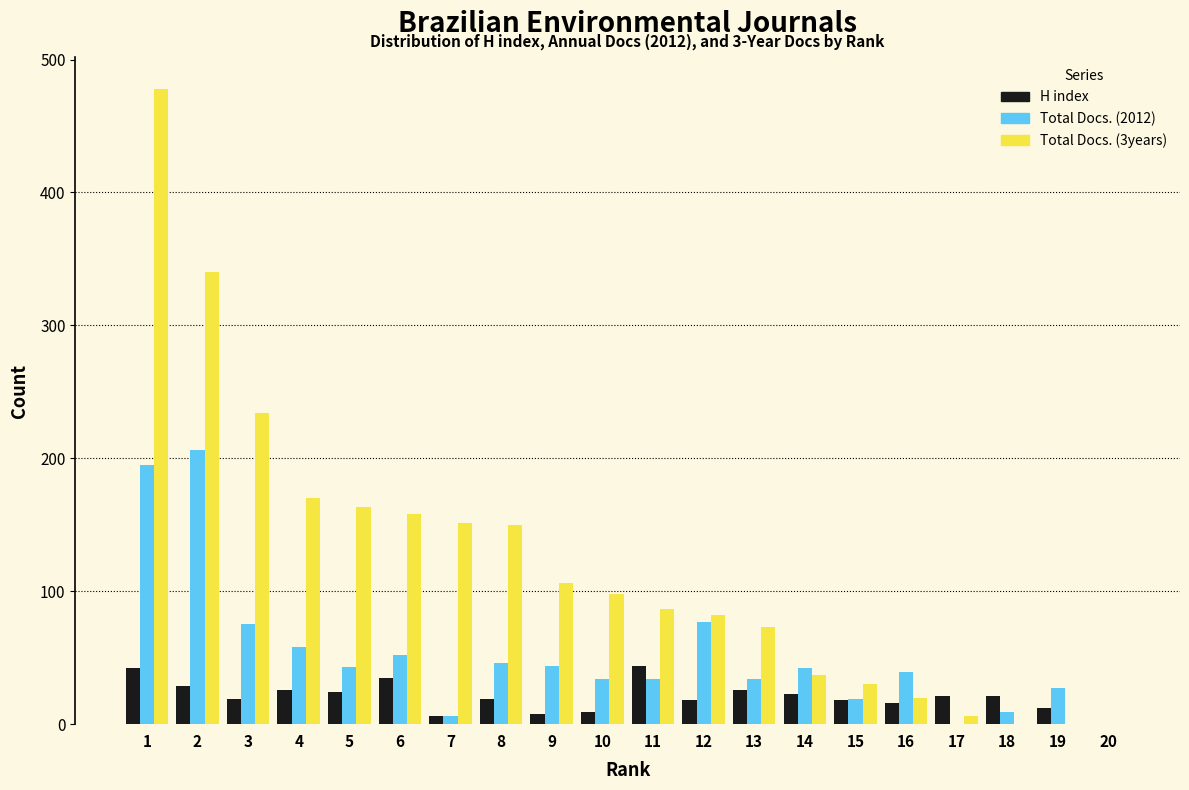

What is the sum of all H index values?

416